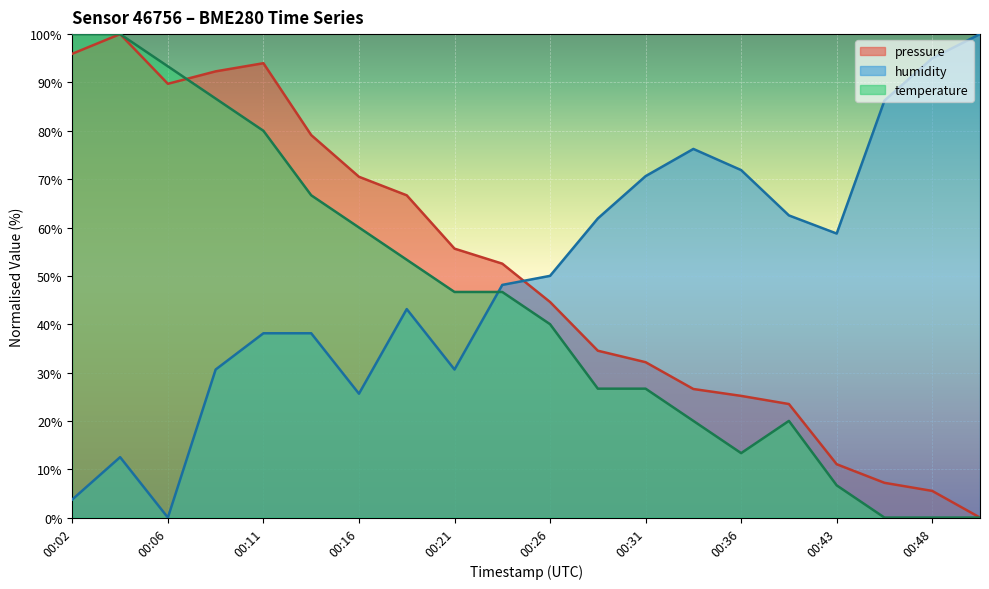

True or false: humidity has more than 0 interior local peaks.

True